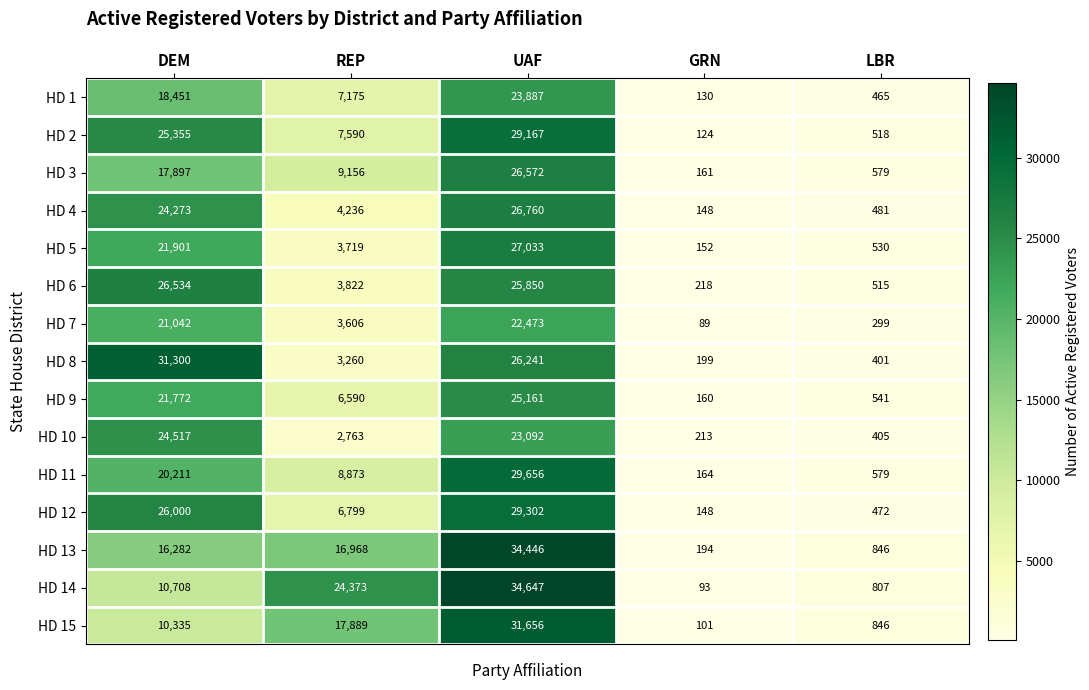

Is it true that HD 15 equals 5278 at DEM?

False